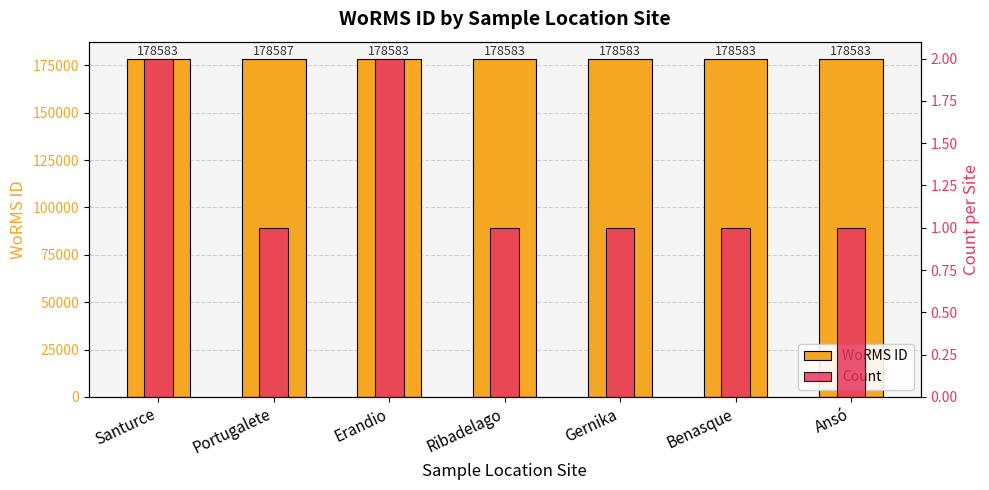

True or false: WoRMS ID has a value of 103297 at Santurce.

False